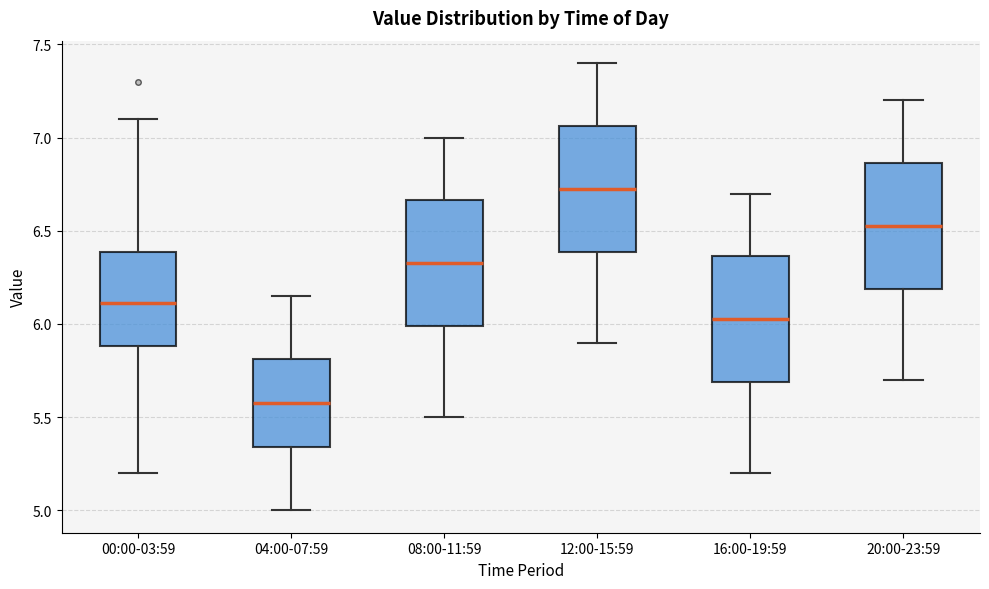

Which box has the highest median line?

12:00-15:59